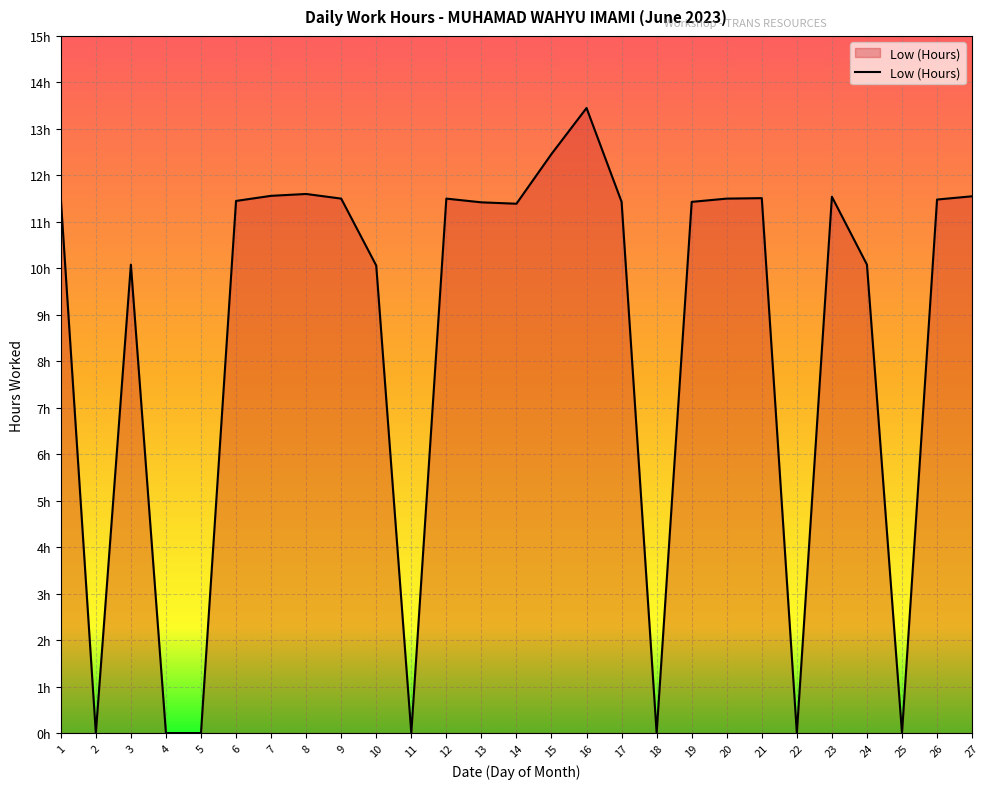

Is it true that the value at 19 is 11.4?

True